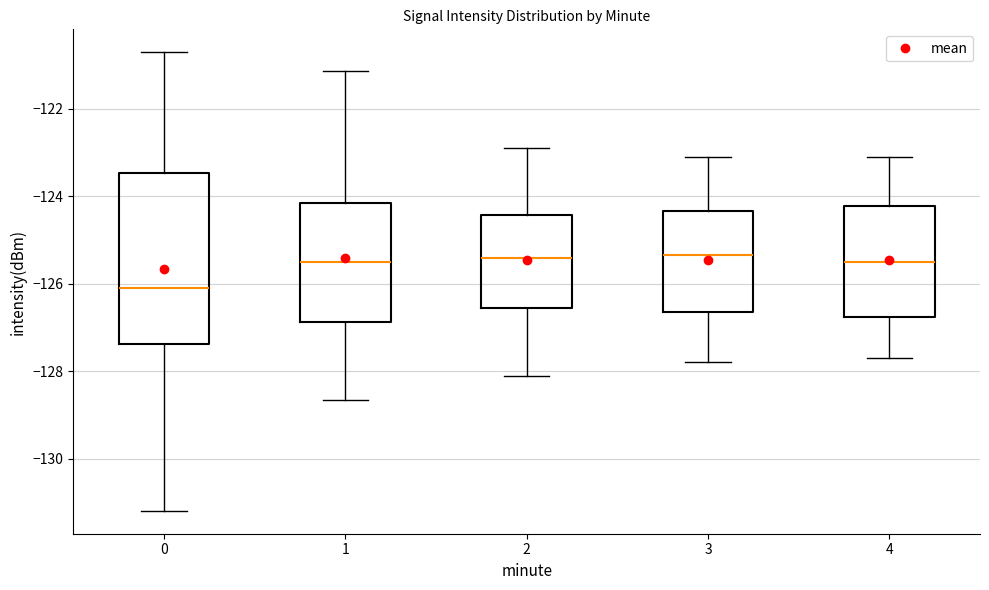

Reading left to right, transcribe this box plot: for each box, give where its median line is, the range the box spans, and where its two whiskers end, as read against the y-axis. The values are not printed on the chart, so give them approximately, as read against the axis.

0: median -126.0, box -127.4 to -123.4, whiskers -131.2 to -120.8
1: median -125.4, box -126.8 to -124.2, whiskers -128.6 to -121.2
2: median -125.4, box -126.6 to -124.4, whiskers -128.0 to -122.8
3: median -125.4, box -126.6 to -124.4, whiskers -127.8 to -123.0
4: median -125.4, box -126.8 to -124.2, whiskers -127.6 to -123.0